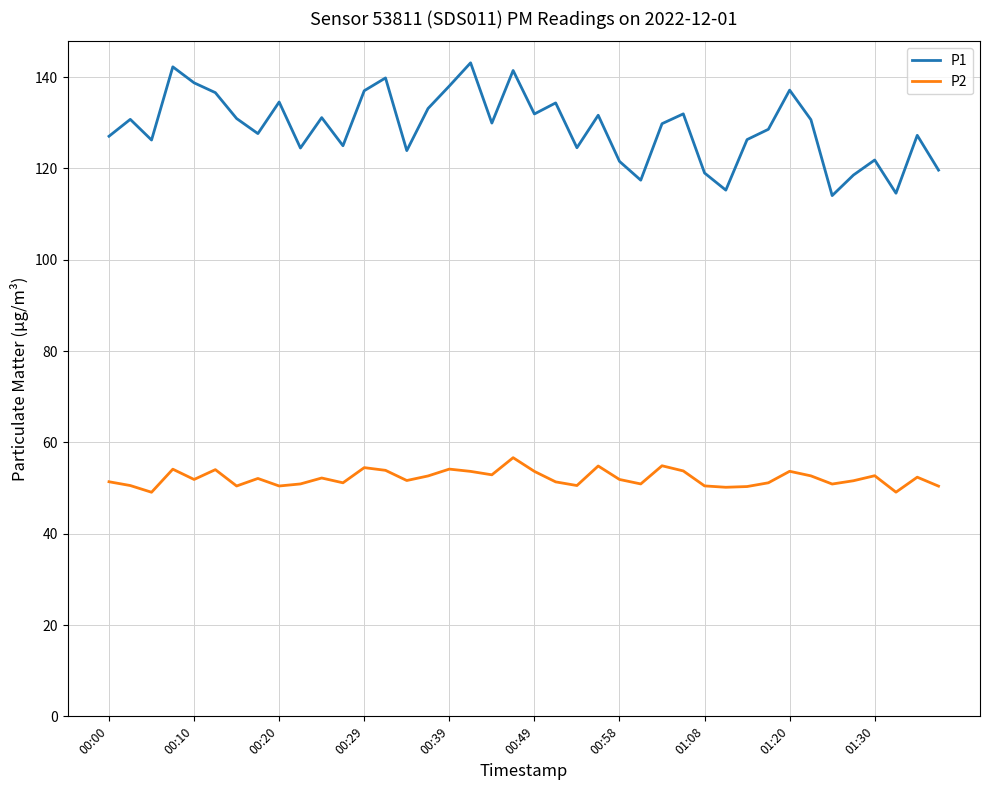

Rank the series by their maximum value, from lowest to highest.

P2, P1